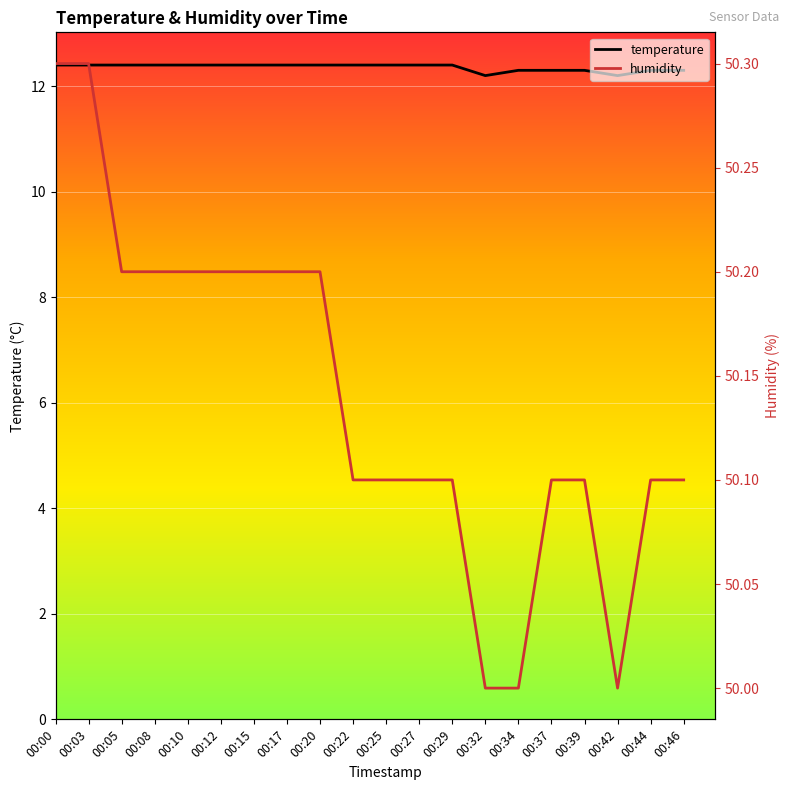

Between 00:17 and 00:27, which is larger?

00:17